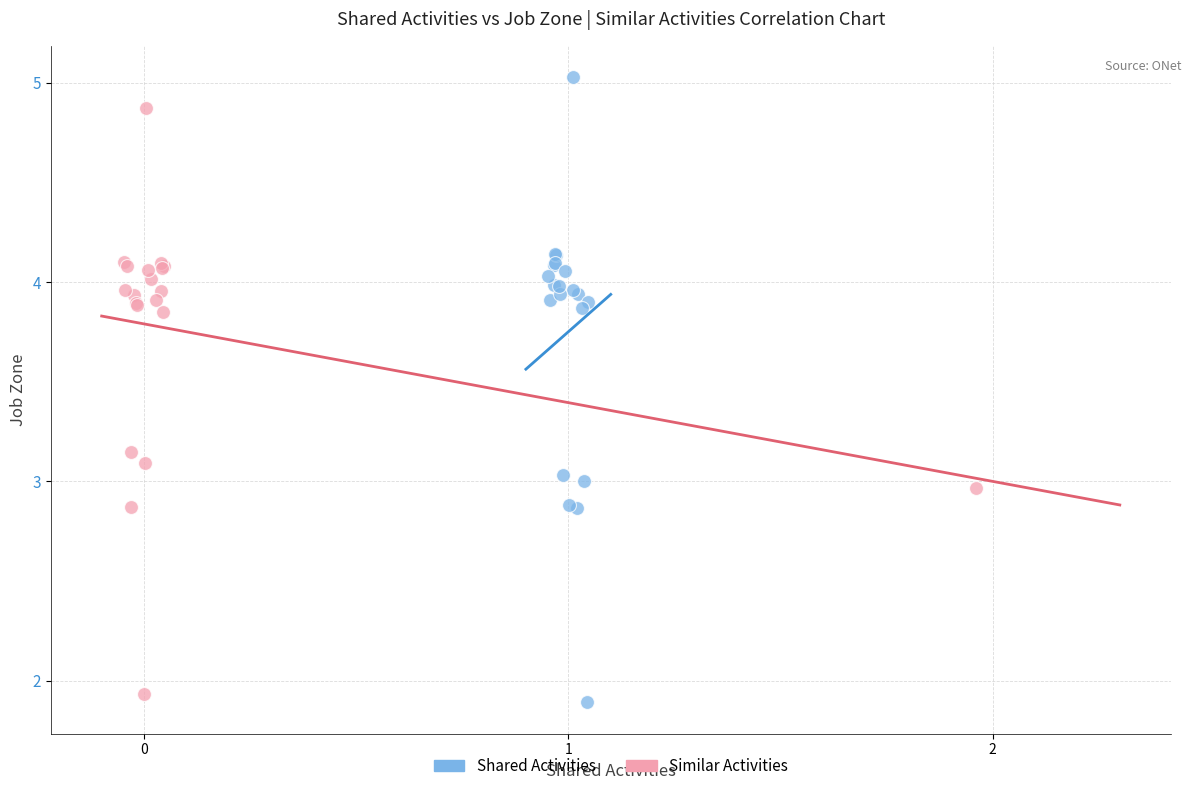

What are all the series names shown in the legend?

Shared Activities, Similar Activities